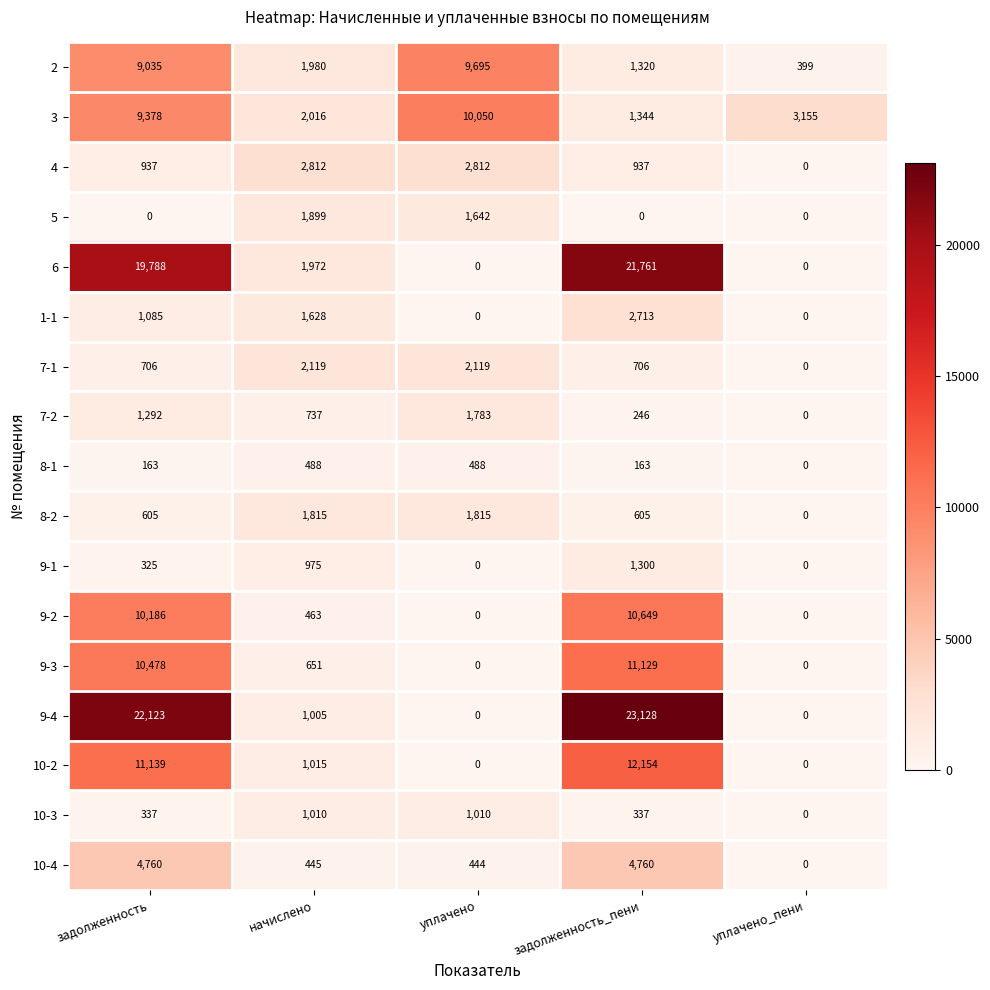

Which series has the largest total across all categories?

9-4